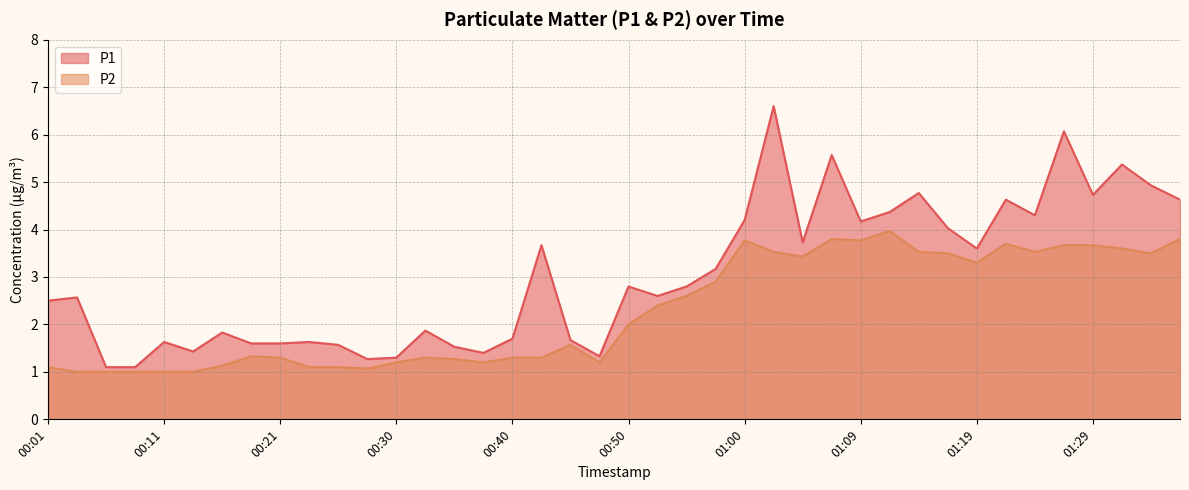

Which category has the highest value in the P2 series?

01:12